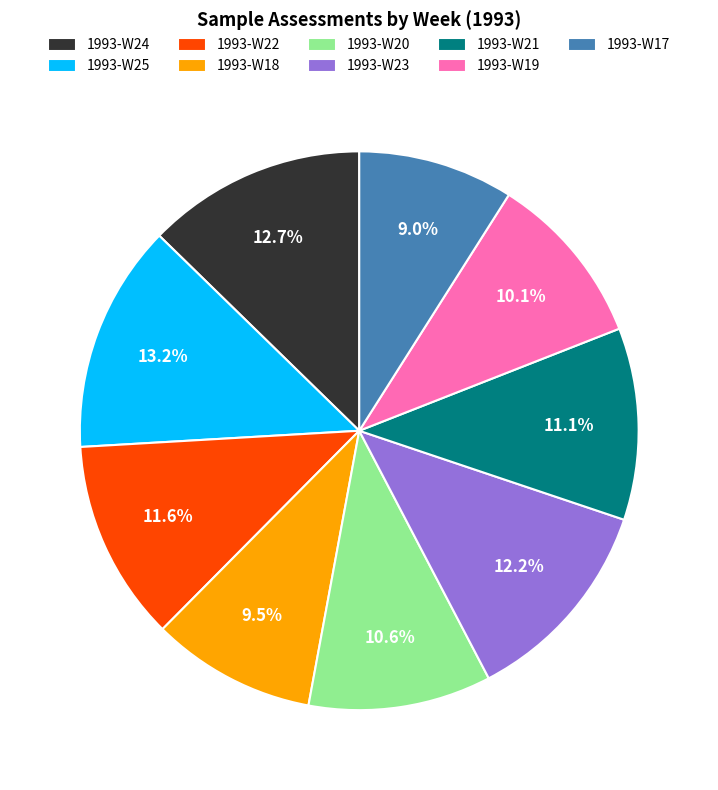

How many slices are in this pie chart?

9